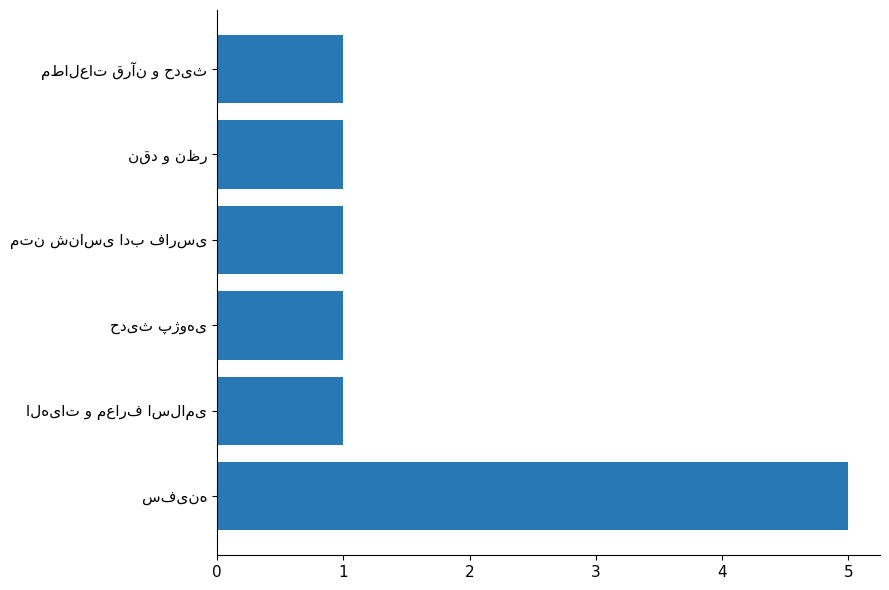

How many values are between 1 and 2?

5